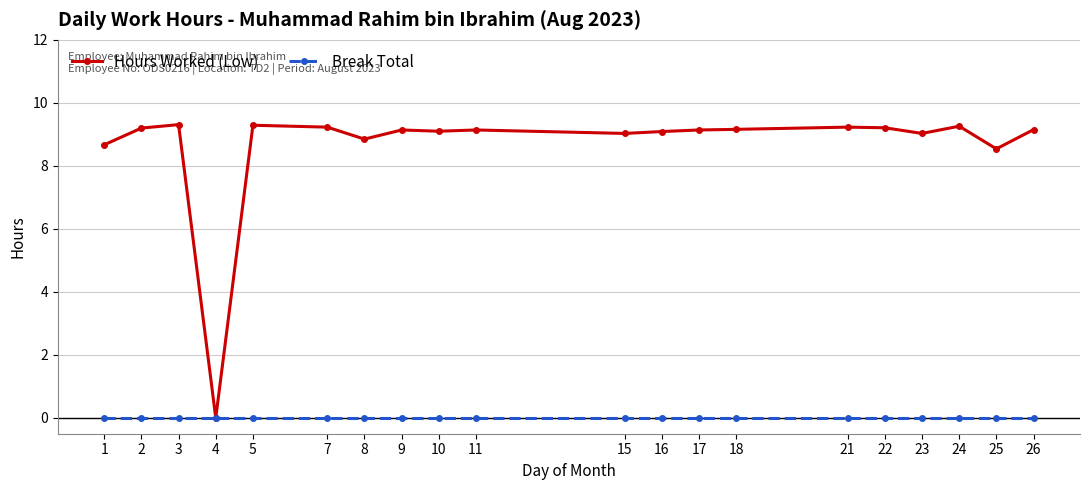

What is the total value across all series at 15?

9.0